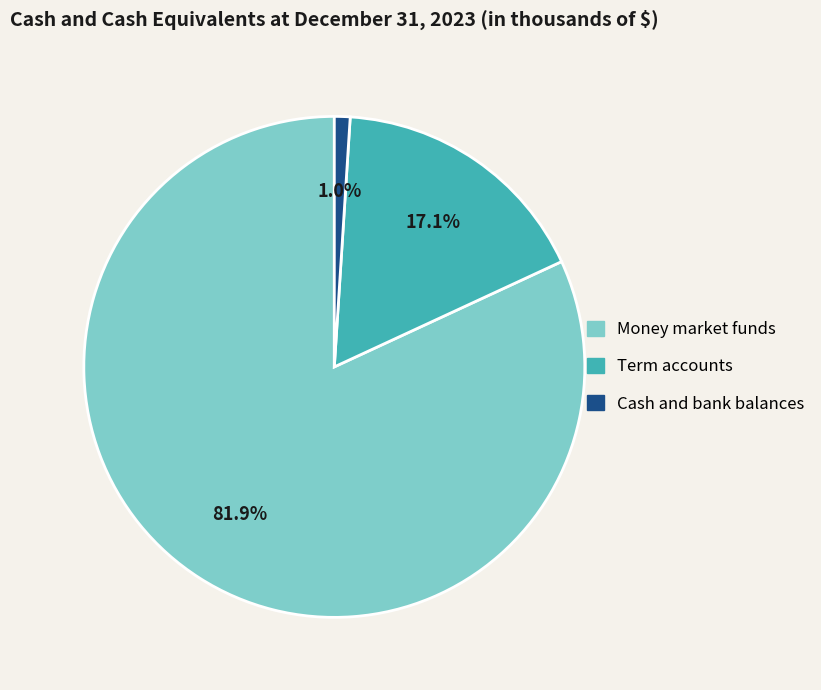

To the nearest percent, what percentage of the pie is Money market funds?

82%